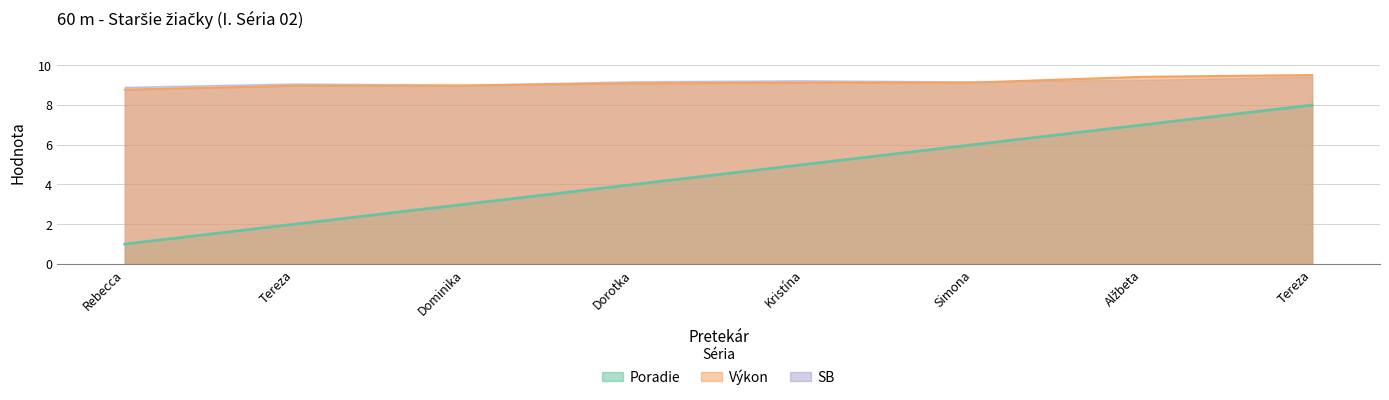

At how many categories does at least one series exceed 7?

8